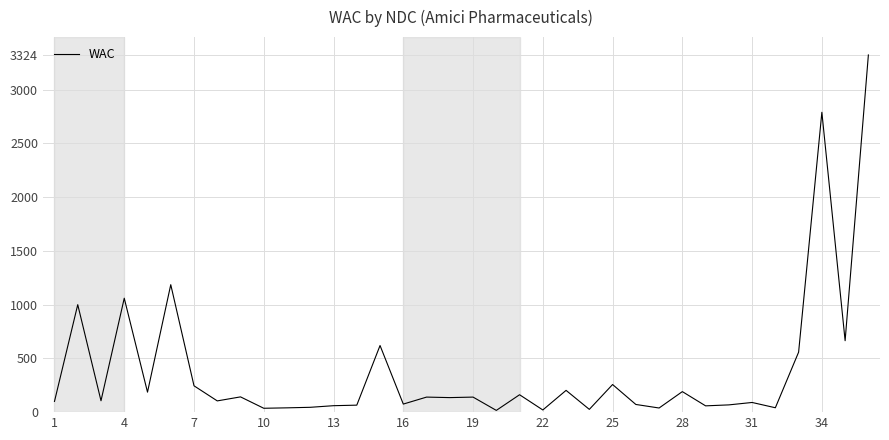

What is the greatest value displayed?

3323.5